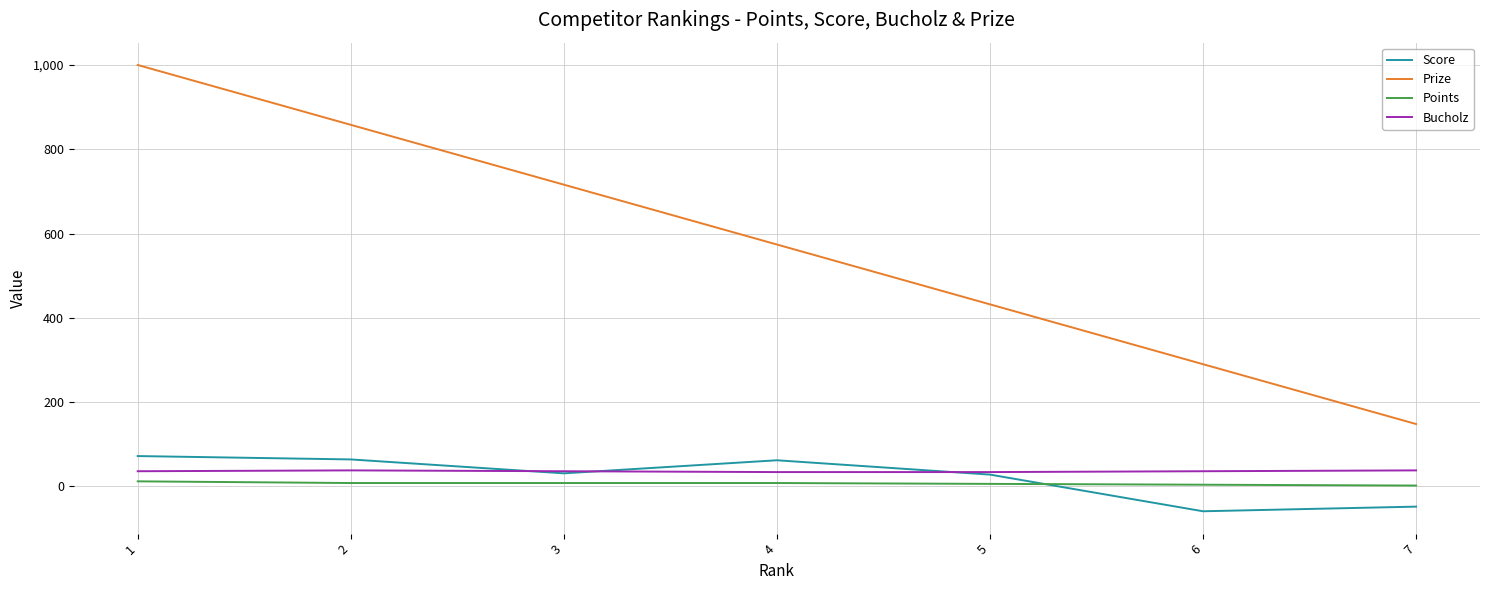

Does the chart display data point markers on the line(s)?

No